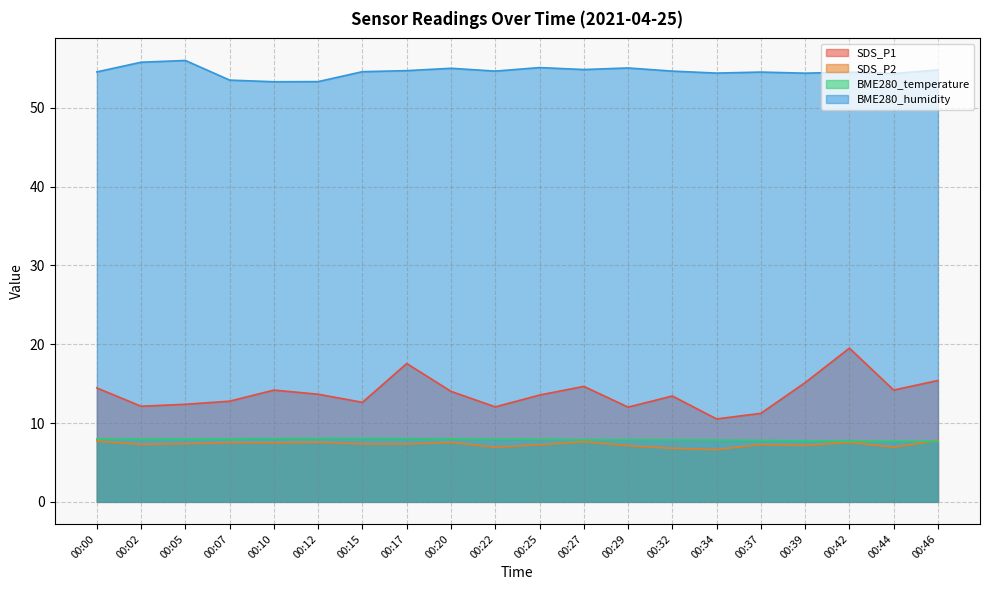

How many interior local peaks does the BME280_temperature series have?

2